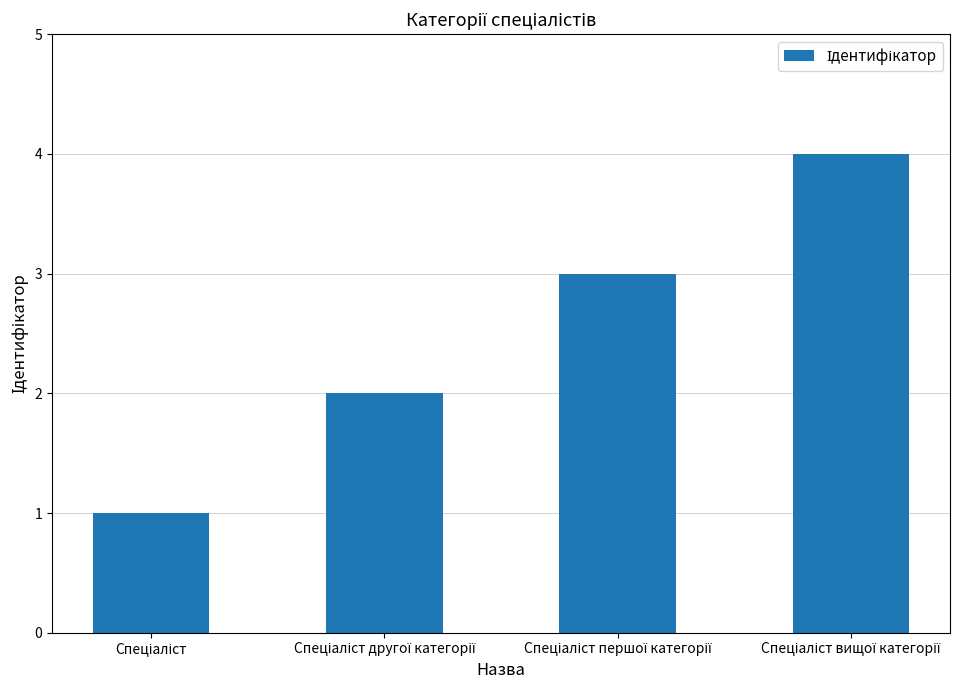

What is the greatest value displayed?

4